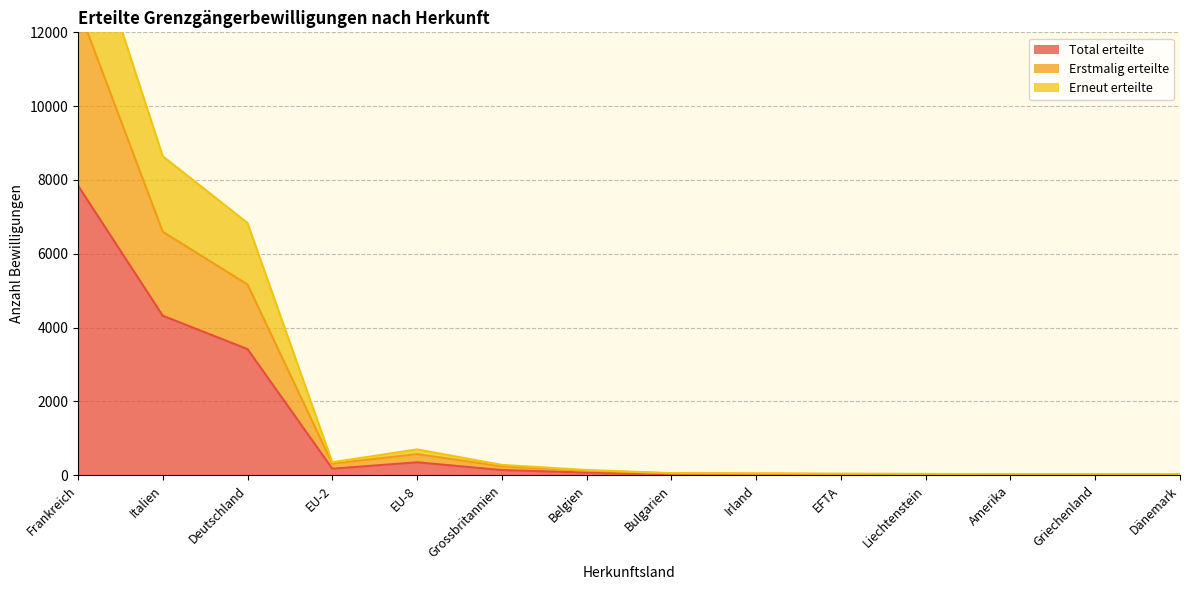

The value of Total erteilte at EFTA is 22. True or false?

True